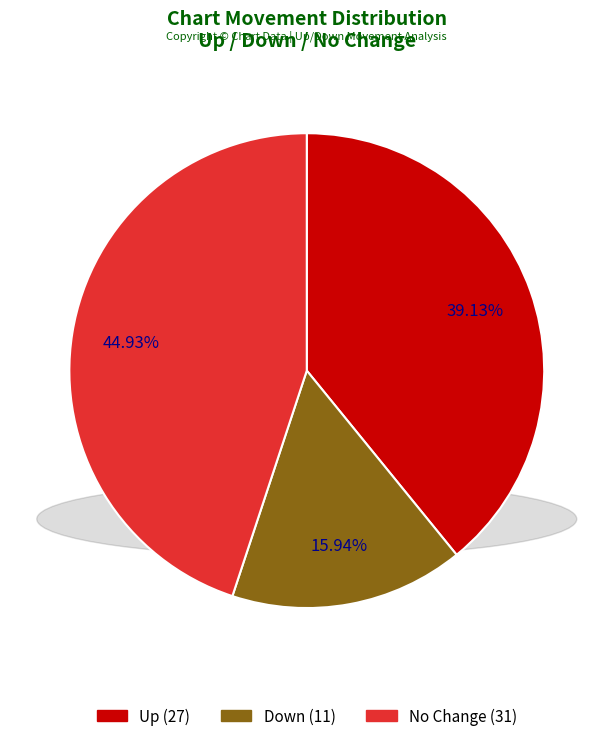

Is there a majority slice in this chart?

No